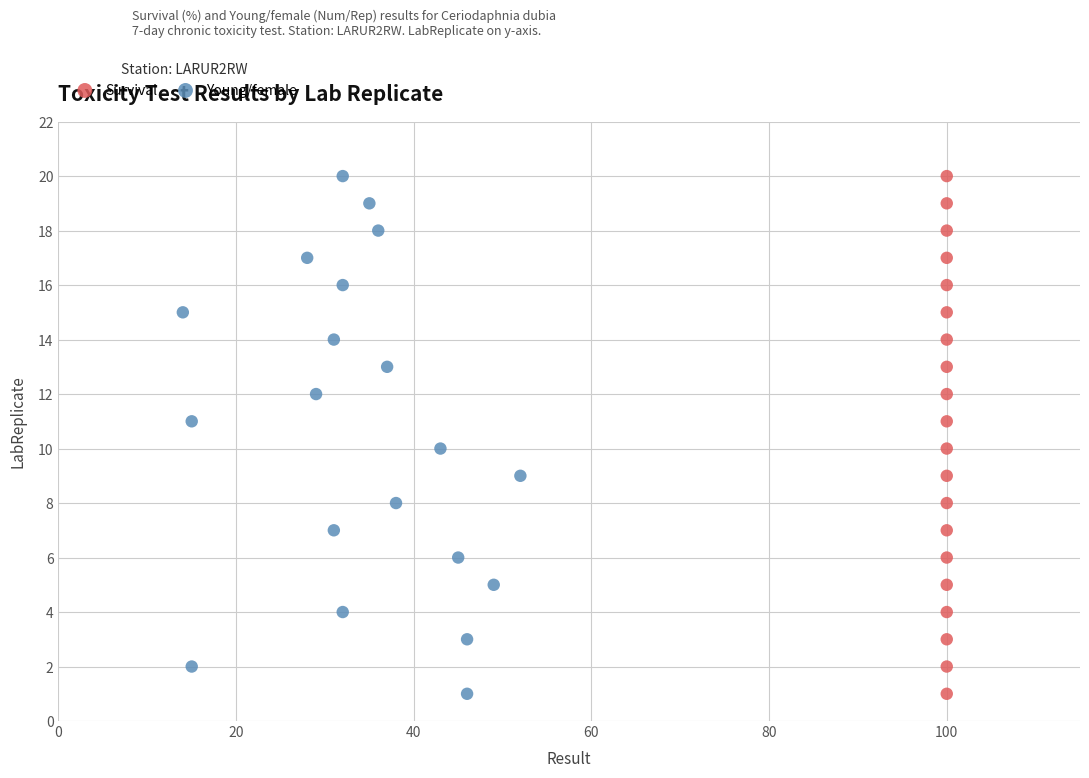

What are all the series names shown in the legend?

Survival, Young/female